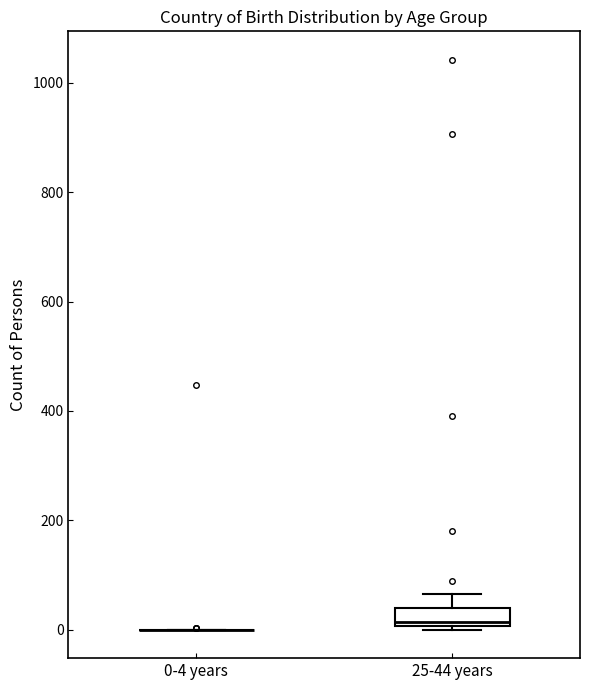

Reading left to right, transcribe this box plot: for each box, give where its median line is, the range the box spans, and where its two whiskers end, as read against the y-axis. The values are not printed on the chart, so give them approximately, as read against the axis.

0-4 years: box collapsed to a line at 0, whiskers 0 to 0
25-44 years: median 20, box 0 to 40, whiskers 0 to 60